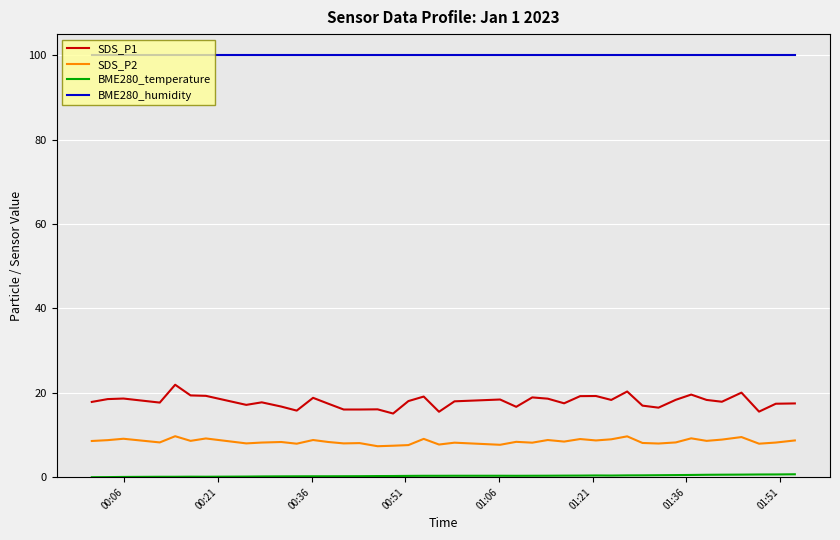

Which series has the largest total across all categories?

BME280_humidity